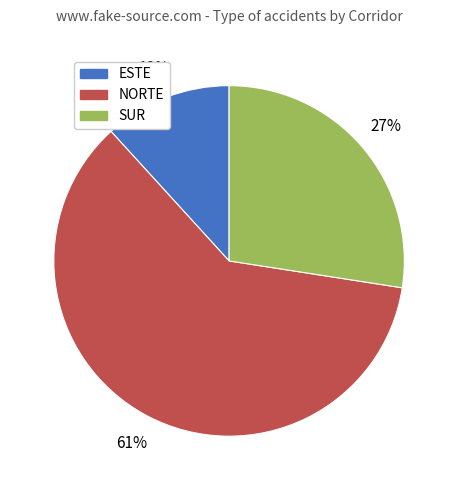

Which slice is the largest?

NORTE